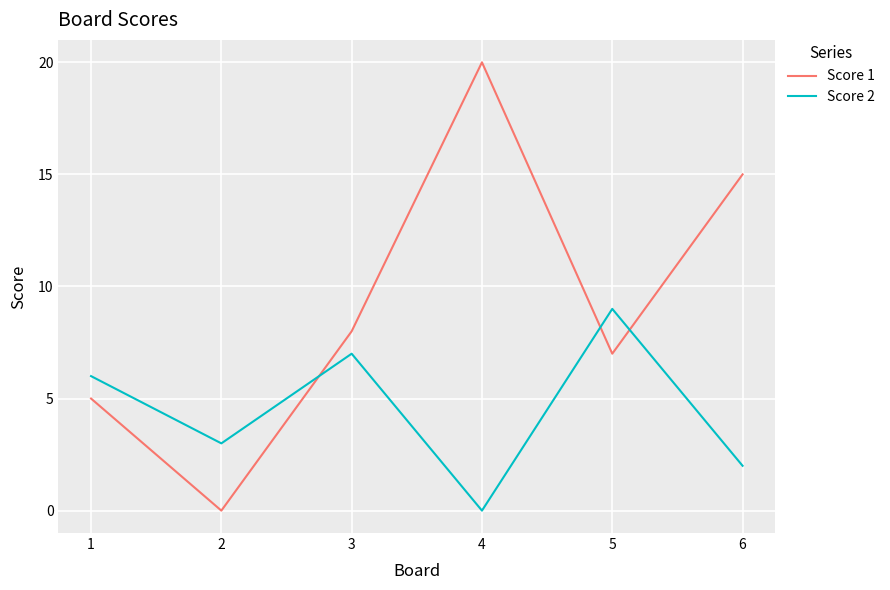

Rank the series by their maximum value, from lowest to highest.

Score 2, Score 1